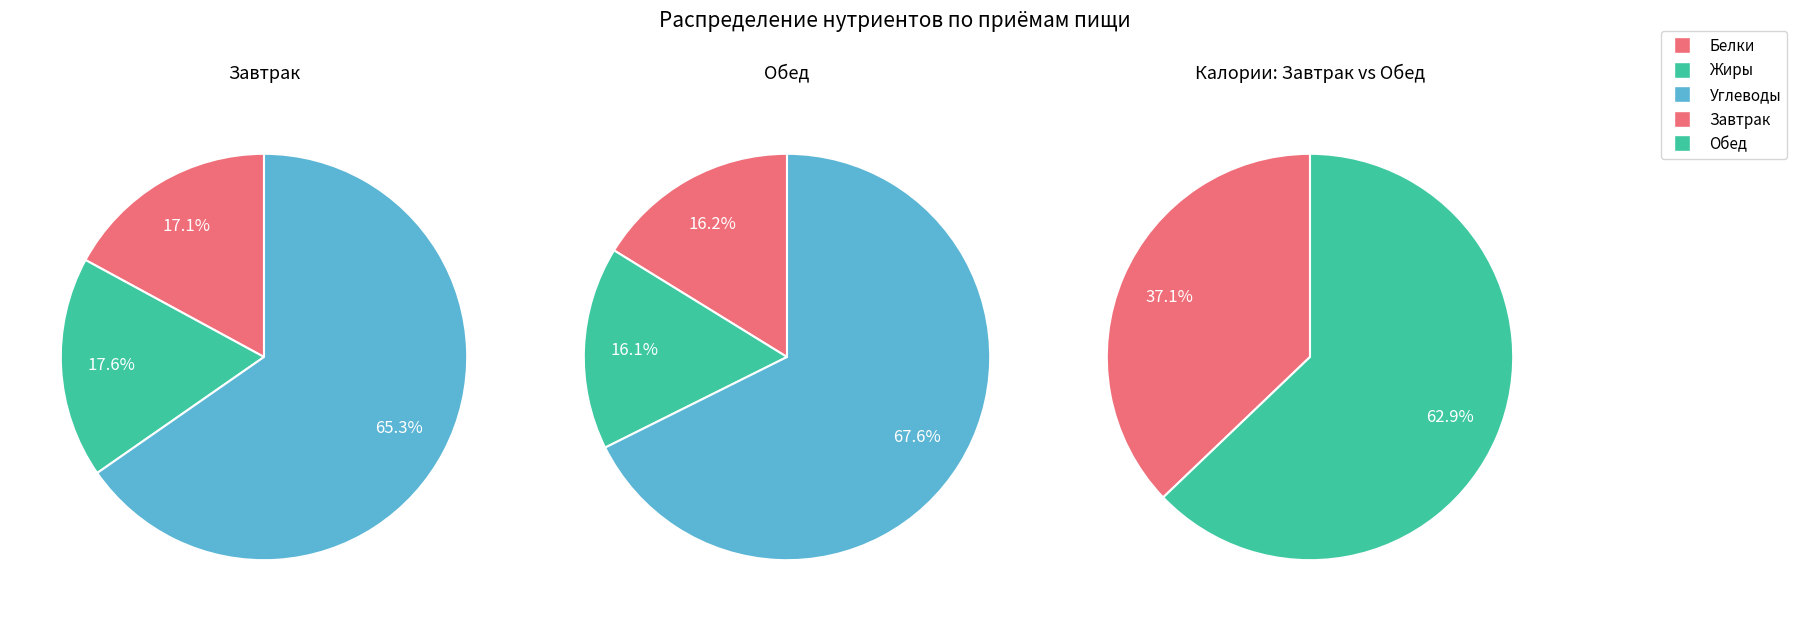

What is the total percentage of Белки and Жиры?

34.7%